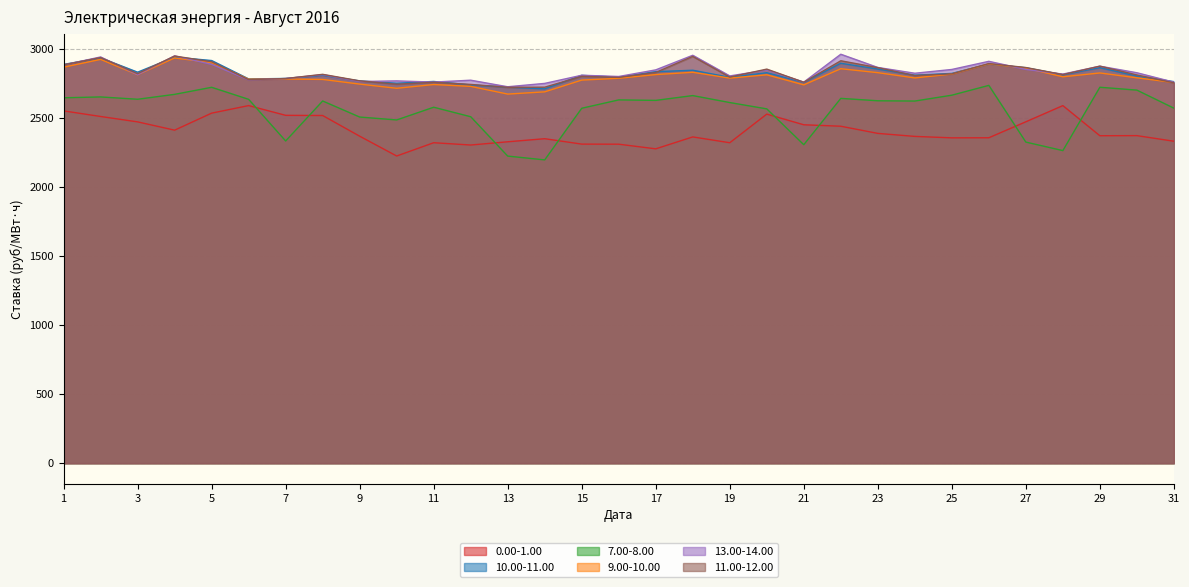

After their last crossing, which series has the higher values: 13.00-14.00 or 10.00-11.00?

10.00-11.00